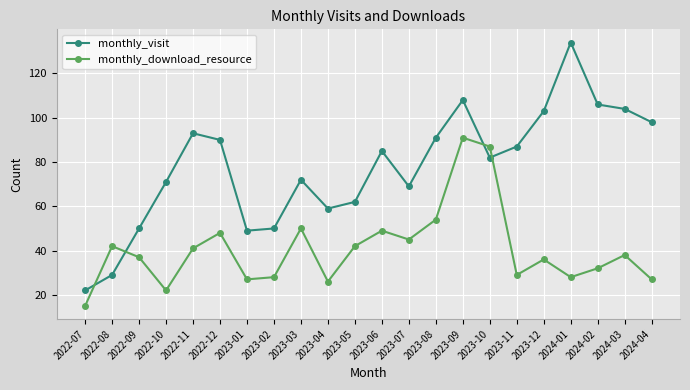

How many series are shown in this chart?

2